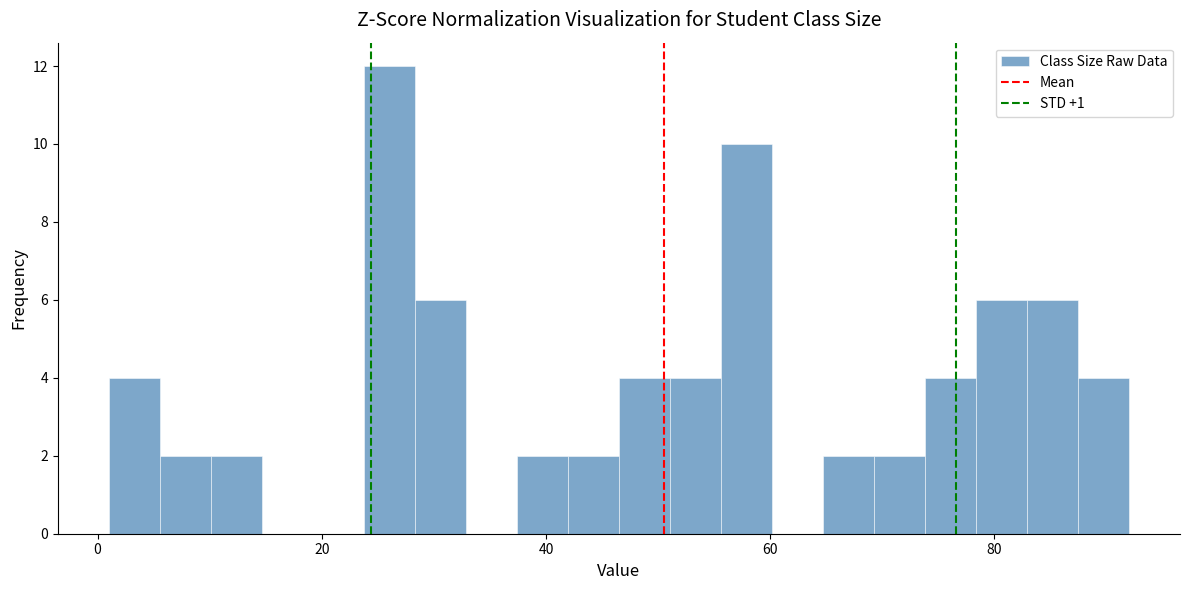

Read against the x-axis, roughly where is the centre of the tallest bar?

26